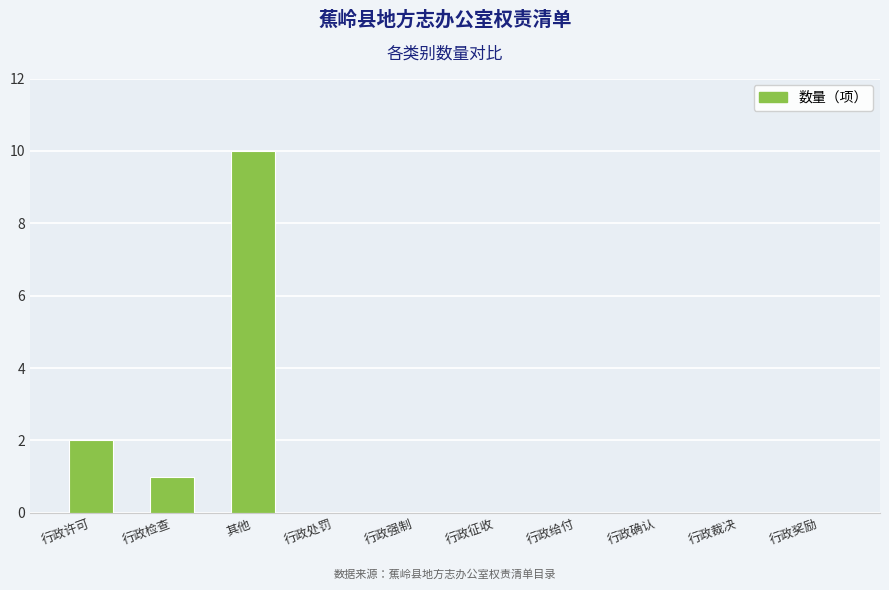

The value at 其他 is 10. True or false?

True